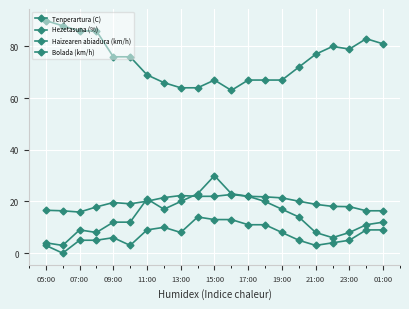

True or false: Haizearen abiadura (km/h) and Hezetasuna (%) cross at least once.

False